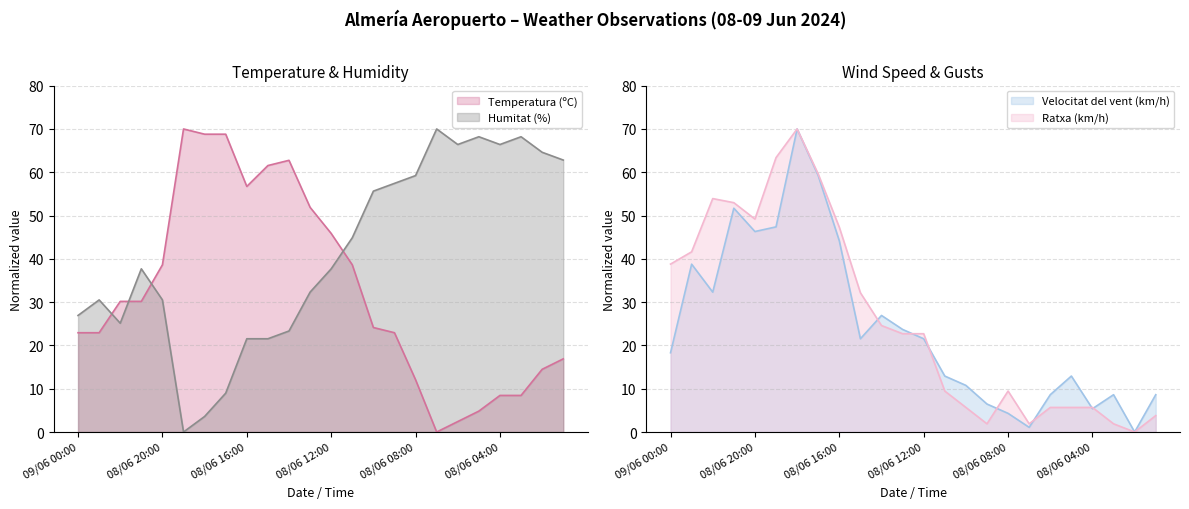

Reading left to right, transcribe all the data shown in this chart.

Temperatura (ºC): 09/06 00:00=22.9	08/06 23:00=22.9	08/06 22:00=30.2	08/06 21:00=30.2	08/06 20:00=38.6	08/06 19:00=70.0	08/06 18:00=68.8	08/06 17:00=68.8	08/06 16:00=56.7	08/06 15:00=61.6	08/06 14:00=62.8	08/06 13:00=51.9	08/06 12:00=45.9	08/06 11:00=38.6	08/06 10:00=24.1	08/06 09:00=22.9	08/06 08:00=12.1	08/06 07:00=0.0	08/06 06:00=2.4	08/06 05:00=4.8	08/06 04:00=8.4	08/06 03:00=8.4	08/06 02:00=14.5	08/06 01:00=16.9
Humitat (%): 09/06 00:00=26.9	08/06 23:00=30.5	08/06 22:00=25.1	08/06 21:00=37.7	08/06 20:00=30.5	08/06 19:00=0.0	08/06 18:00=3.6	08/06 17:00=9.0	08/06 16:00=21.5	08/06 15:00=21.5	08/06 14:00=23.3	08/06 13:00=32.3	08/06 12:00=37.7	08/06 11:00=44.9	08/06 10:00=55.6	08/06 09:00=57.4	08/06 08:00=59.2	08/06 07:00=70.0	08/06 06:00=66.4	08/06 05:00=68.2	08/06 04:00=66.4	08/06 03:00=68.2	08/06 02:00=64.6	08/06 01:00=62.8
Velocitat del vent (km/h): 09/06 00:00=18.3	08/06 23:00=38.8	08/06 22:00=32.3	08/06 21:00=51.7	08/06 20:00=46.3	08/06 19:00=47.4	08/06 18:00=70.0	08/06 17:00=59.2	08/06 16:00=44.2	08/06 15:00=21.5	08/06 14:00=26.9	08/06 13:00=23.7	08/06 12:00=21.5	08/06 11:00=12.9	08/06 10:00=10.8	08/06 09:00=6.5	08/06 08:00=4.3	08/06 07:00=1.1	08/06 06:00=8.6	08/06 05:00=12.9	08/06 04:00=5.4	08/06 03:00=8.6	08/06 02:00=0.0	08/06 01:00=8.6
Ratxa (km/h): 09/06 00:00=38.8	08/06 23:00=41.6	08/06 22:00=53.9	08/06 21:00=53.0	08/06 20:00=49.2	08/06 19:00=63.4	08/06 18:00=70.0	08/06 17:00=59.6	08/06 16:00=47.3	08/06 15:00=32.2	08/06 14:00=24.6	08/06 13:00=22.7	08/06 12:00=22.7	08/06 11:00=9.5	08/06 10:00=5.7	08/06 09:00=1.9	08/06 08:00=9.5	08/06 07:00=1.9	08/06 06:00=5.7	08/06 05:00=5.7	08/06 04:00=5.7	08/06 03:00=1.9	08/06 02:00=0.0	08/06 01:00=3.8